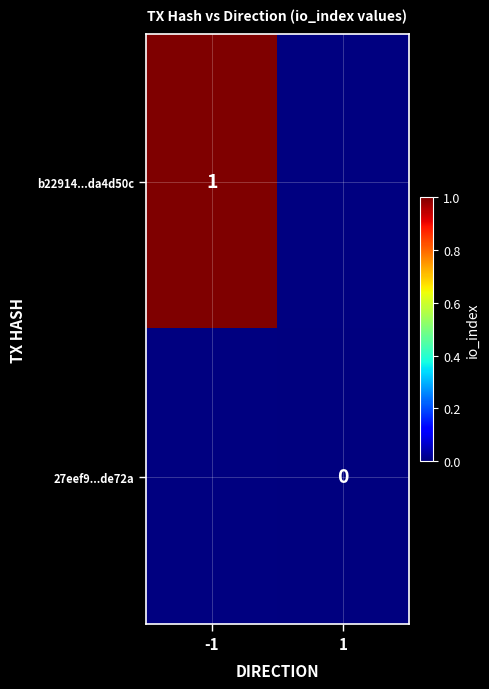

Which series has the largest range (max minus min)?

b22914...da4d50c